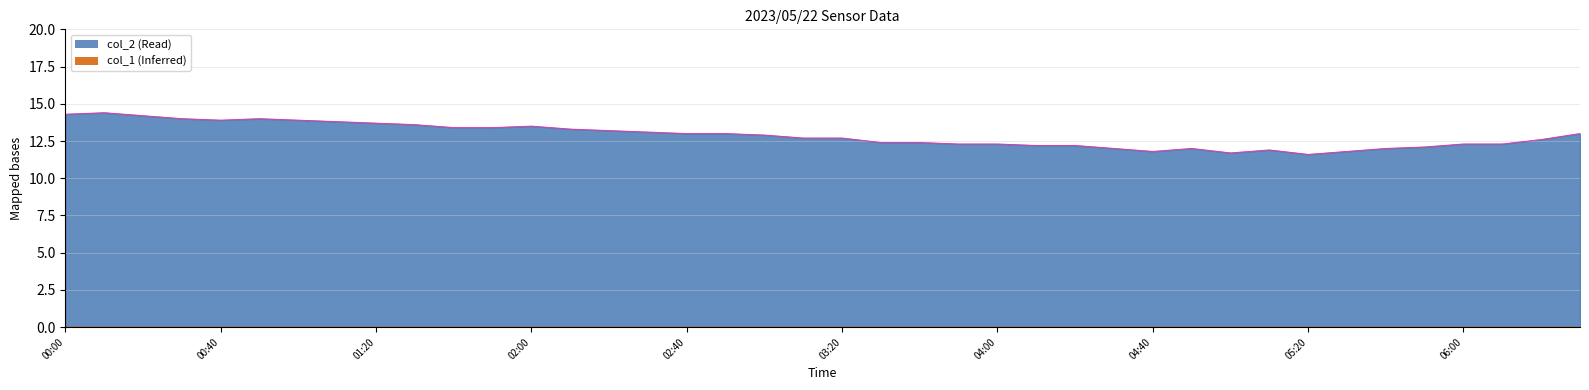

How many interior local peaks (higher than both neighbors) does the data have?

5